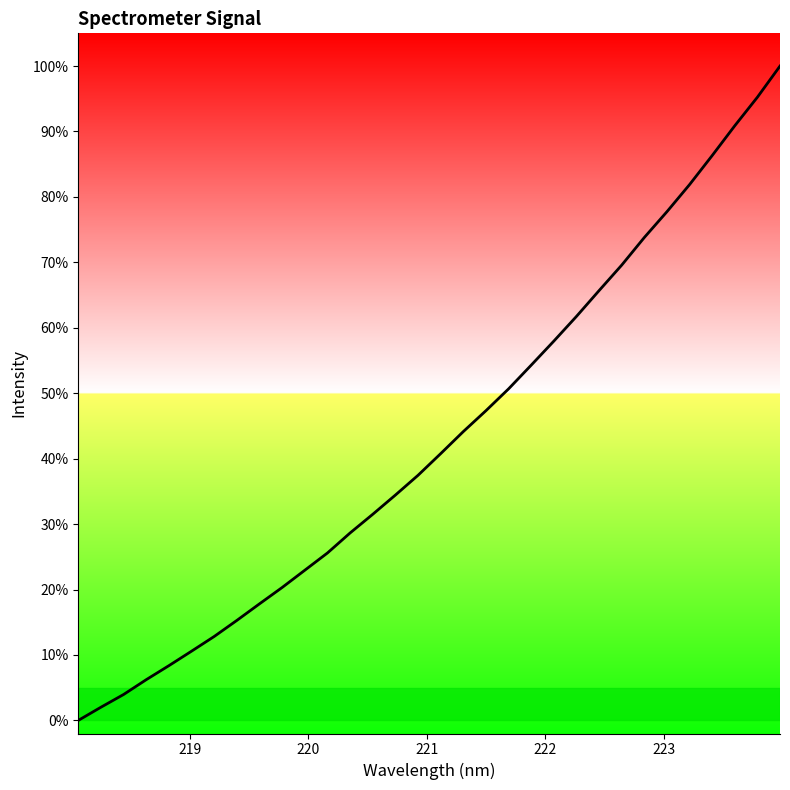

What is the greatest value displayed?

100.0